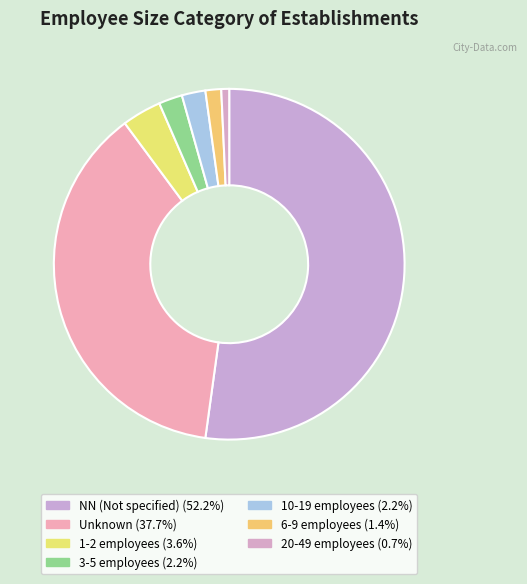

How many segments does this pie chart have?

7